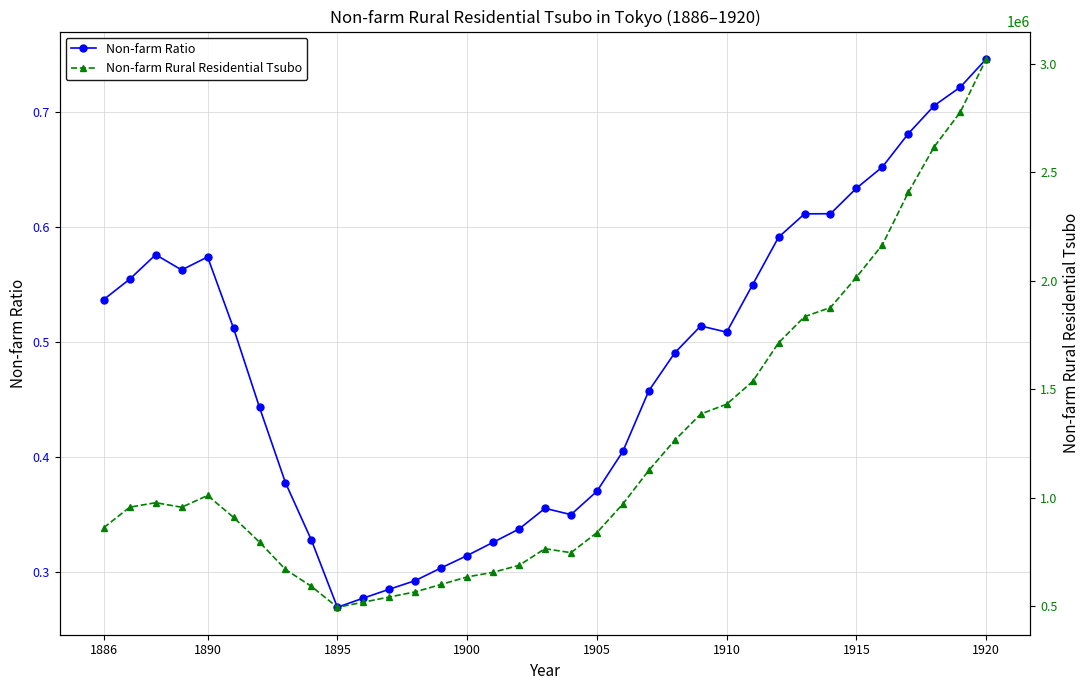

How many Non-farm Ratio values are between 0 and 1?

35